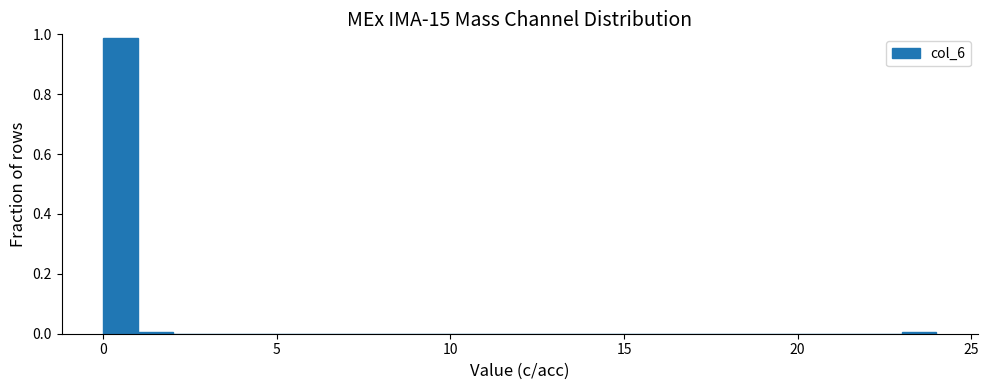

Read against the x-axis, roughly where is the centre of the tallest bar?

0.5